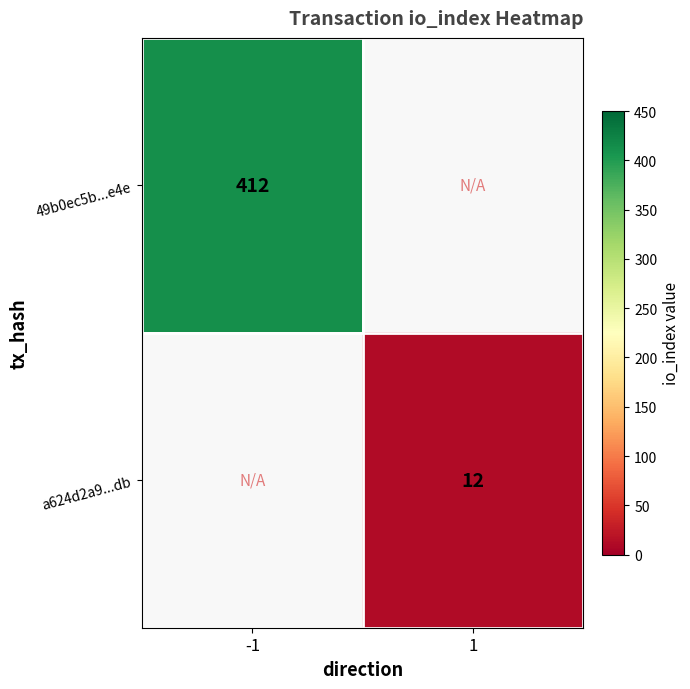

Count the number of data series in this chart.

2